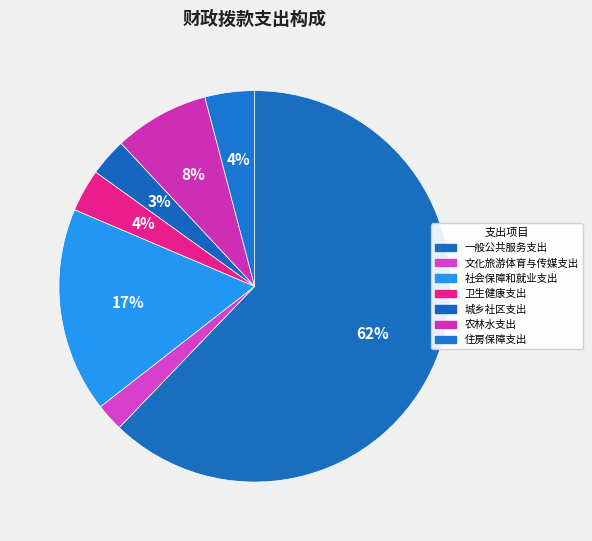

Is the sum of 卫生健康支出 and 文化旅游体育与传媒支出 greater than half?

No